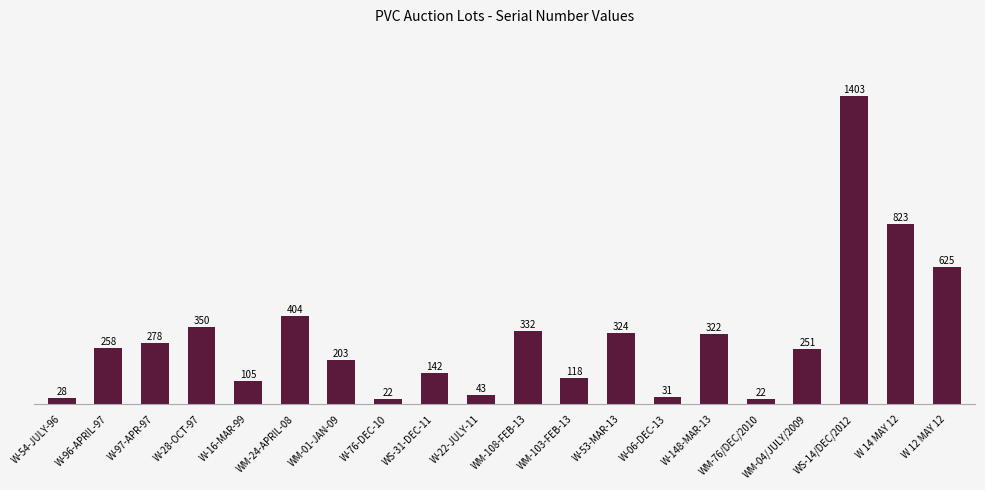

What is the minimum value shown in the chart?

22